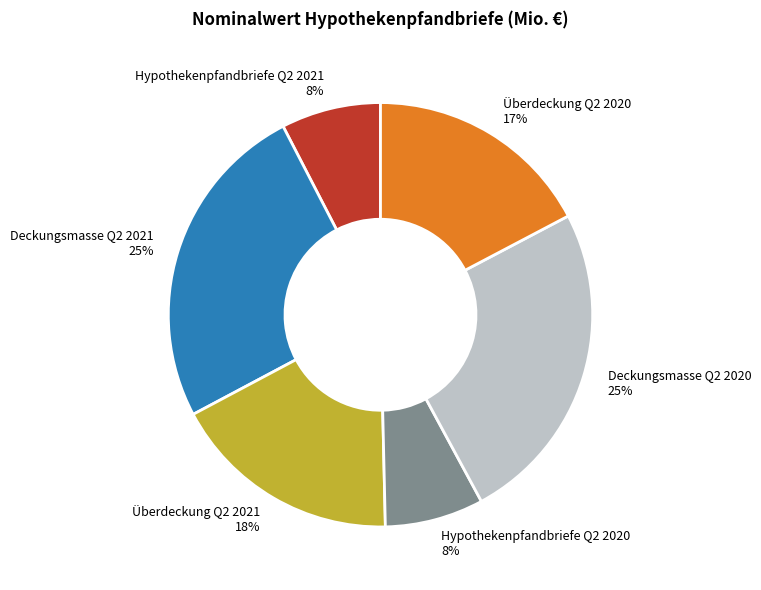

To the nearest percent, what portion does Deckungsmasse Q2 2021 represent?

25%